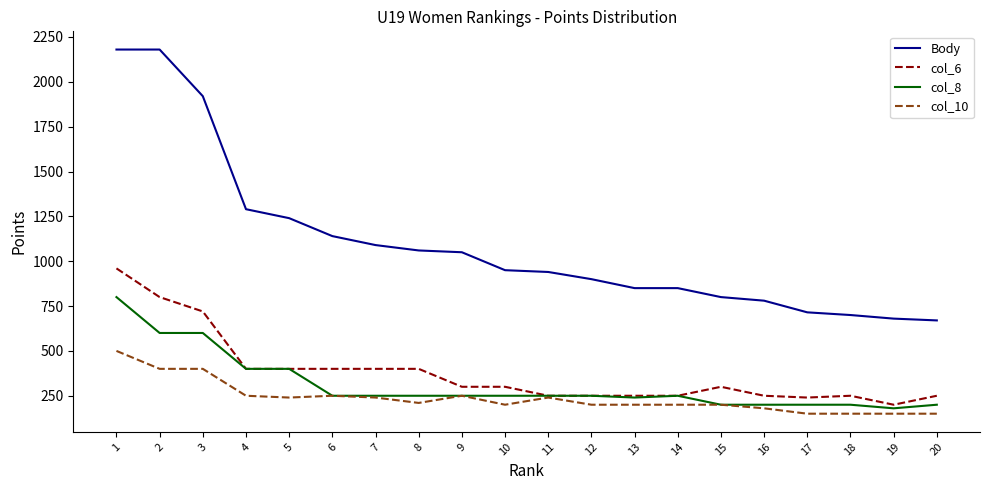

At which label does col_8 first exceed 250?

1